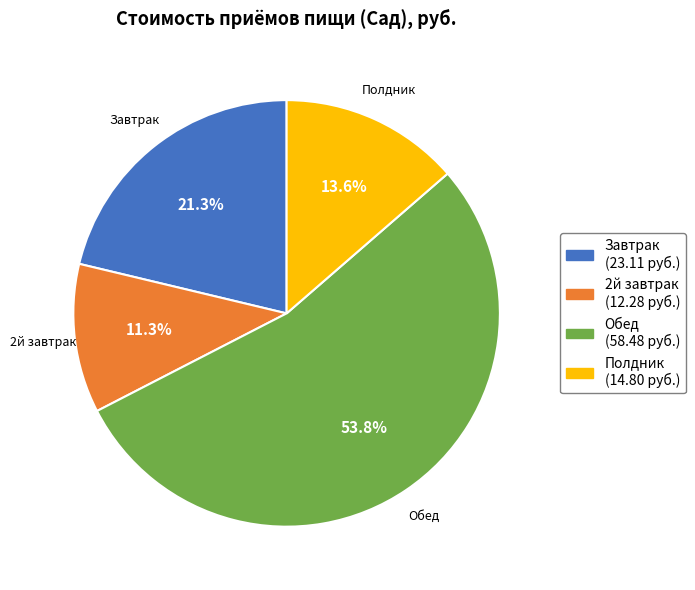

To the nearest percent, what portion does Завтрак represent?

21%